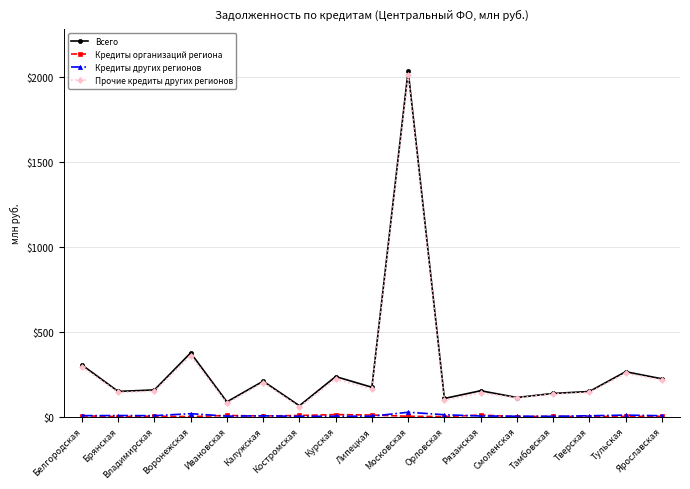

What is the approximate value of Прочие кредиты других регионов at Тверская, to the nearest 50?

142500